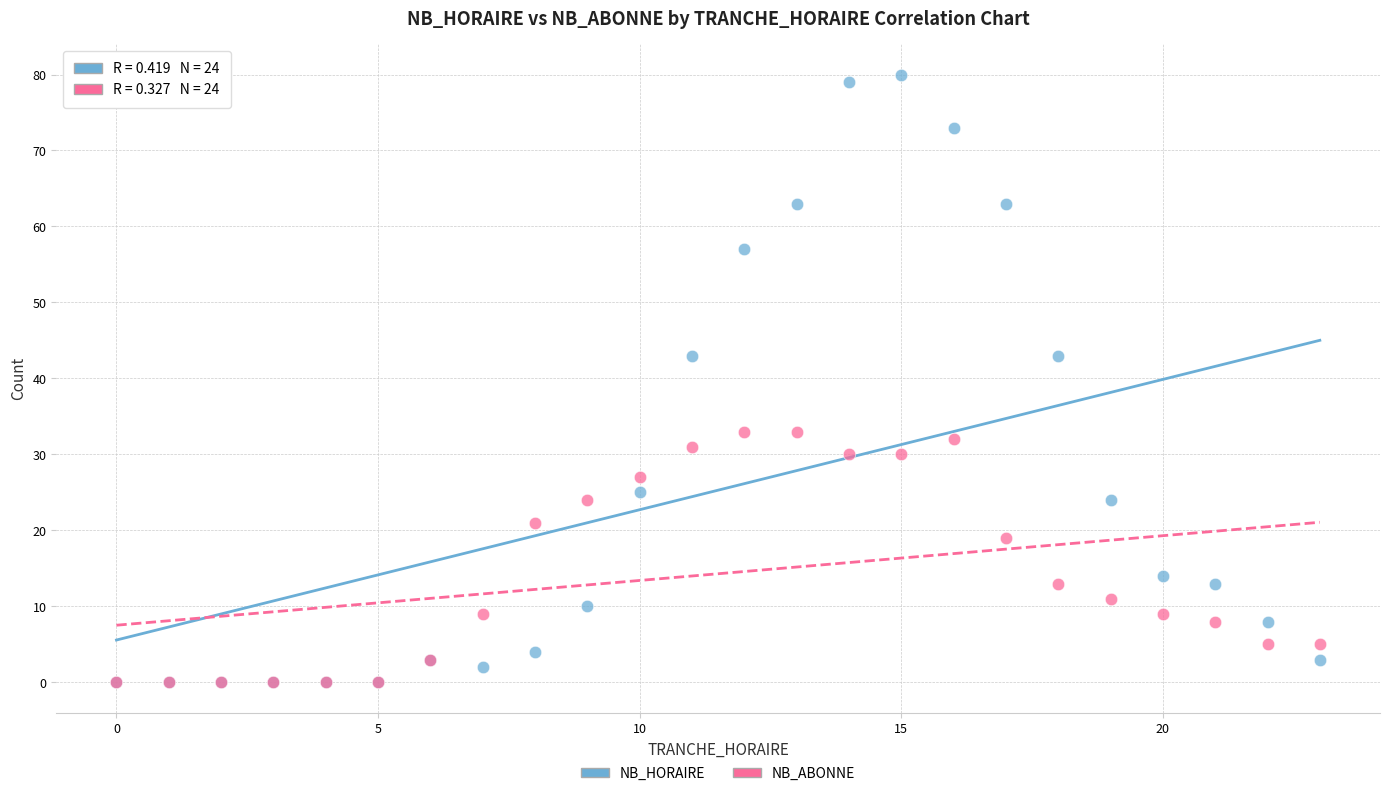

Which series has the widest spread of Y values?

NB_HORAIRE